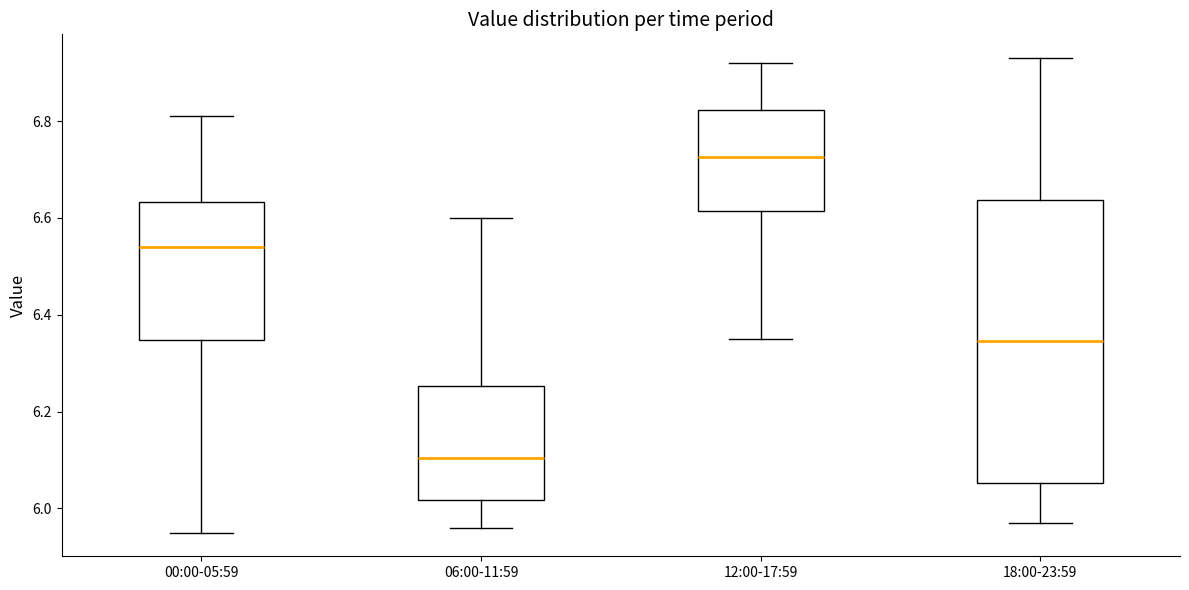

Reading left to right, transcribe this box plot: for each box, give where its median line is, the range the box spans, and where its two whiskers end, as read against the y-axis. The values are not printed on the chart, so give them approximately, as read against the axis.

00:00-05:59: median 6.54, box 6.34 to 6.64, whiskers 5.96 to 6.82
06:00-11:59: median 6.10, box 6.02 to 6.26, whiskers 5.96 to 6.60
12:00-17:59: median 6.72, box 6.62 to 6.82, whiskers 6.36 to 6.92
18:00-23:59: median 6.34, box 6.06 to 6.64, whiskers 5.98 to 6.94